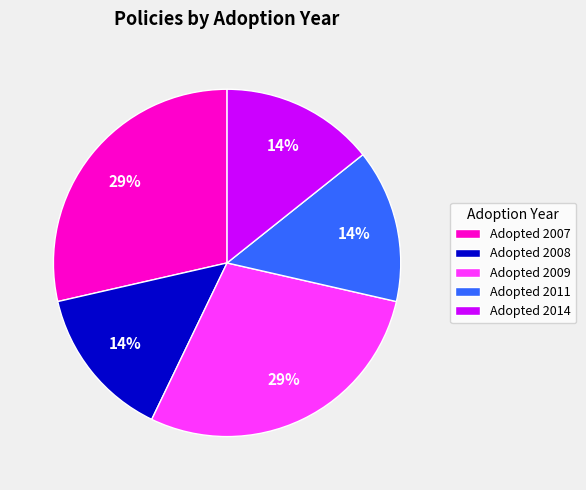

What percentage is the Adopted 2009 slice, to the nearest percent?

29%